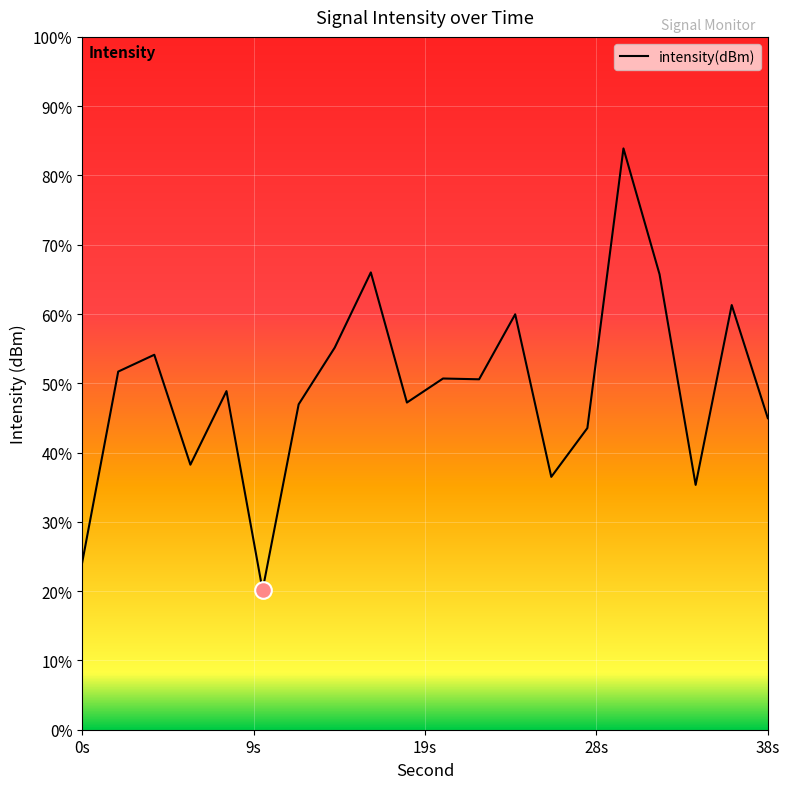

Does the chart have visible grid lines?

Yes